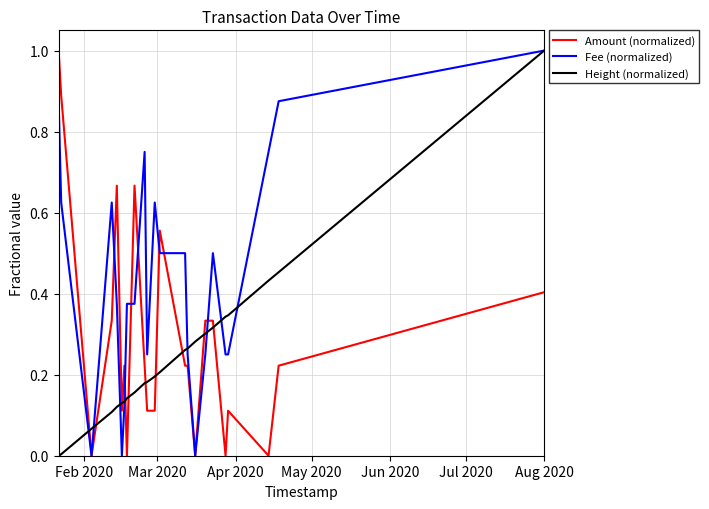

At how many categories does at least one series exceed 0?

23